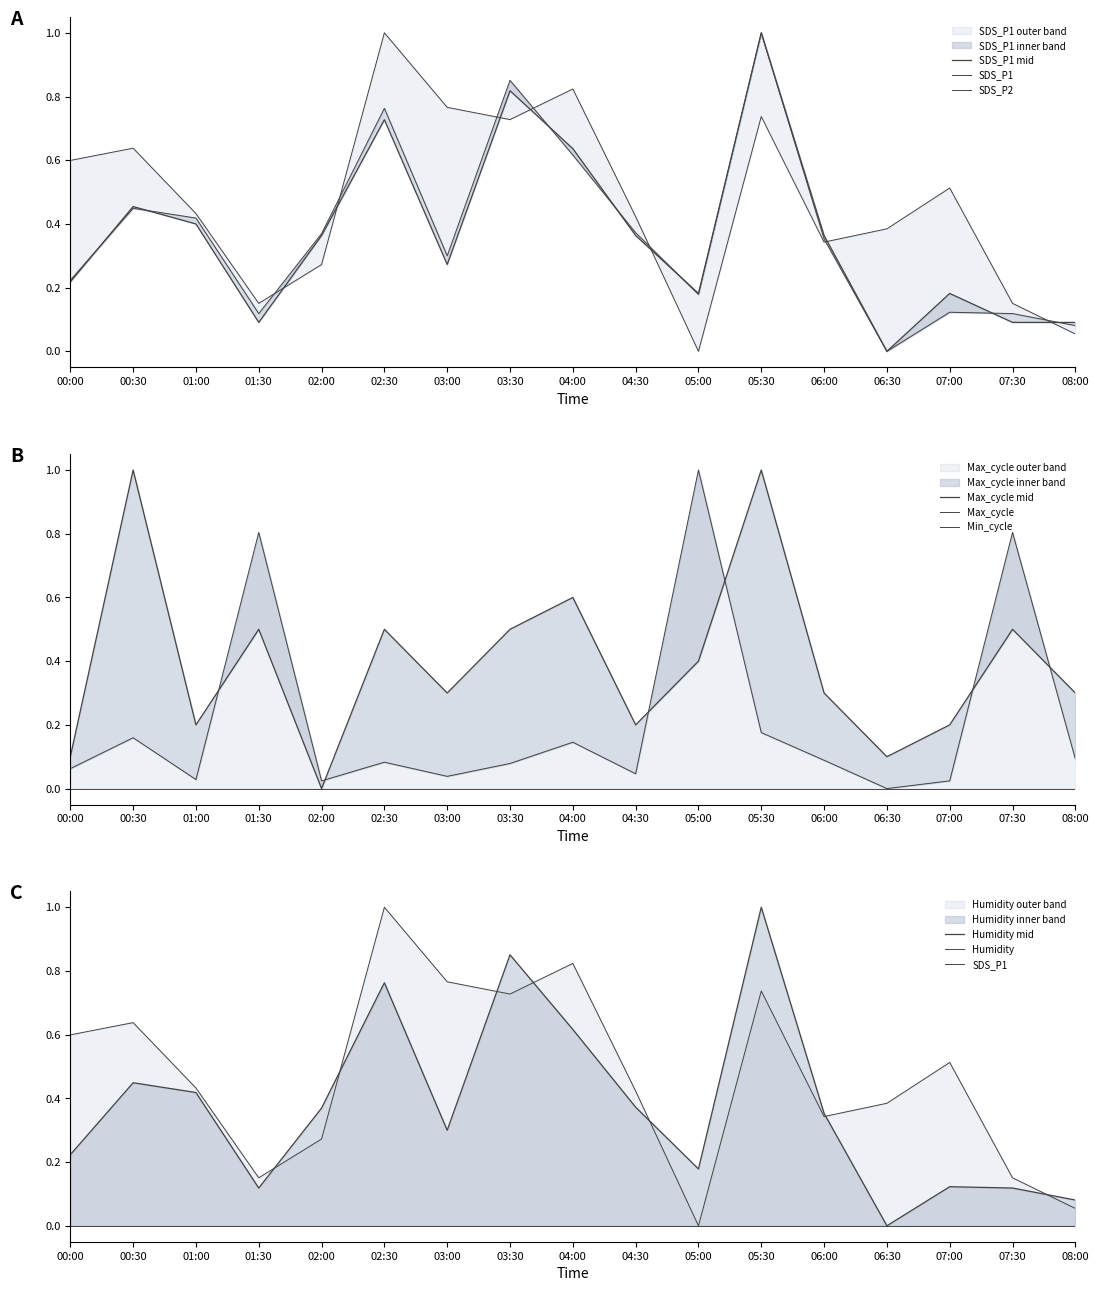

True or false: SDS_P2 has a value of 1.0 at 02:30.

True